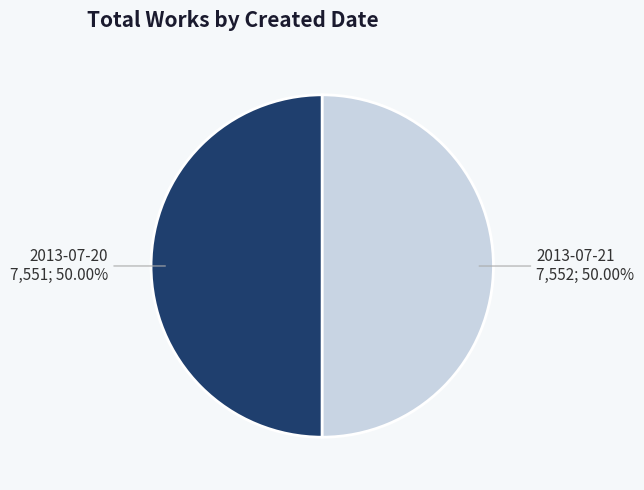

To the nearest percent, what portion does 2013-07-21 represent?

50%